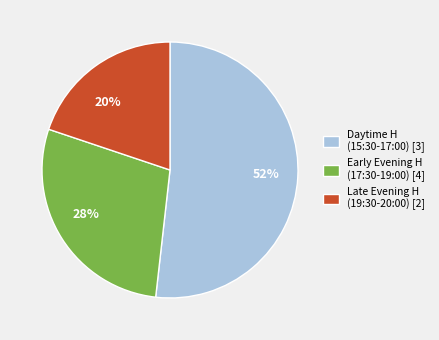

What percentage is the 20% slice, to the nearest percent?

20%